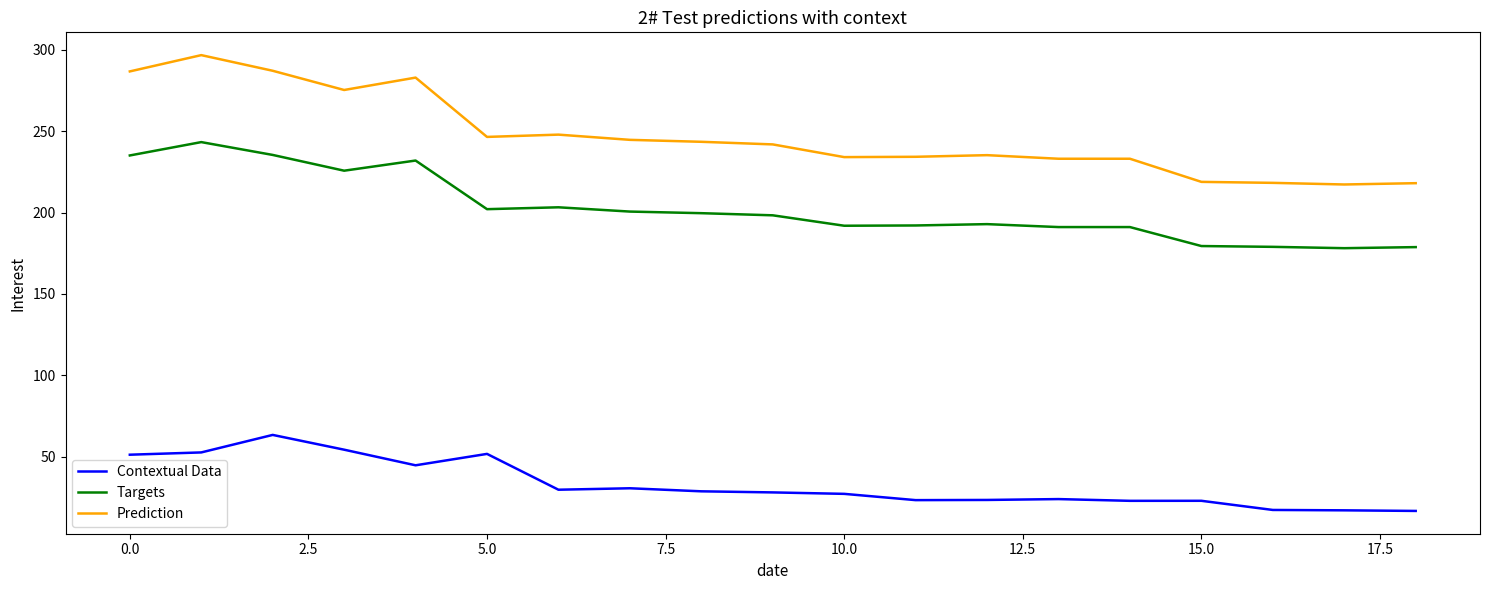

What is the difference between the maximum and minimum values in the Prediction series?

79.4